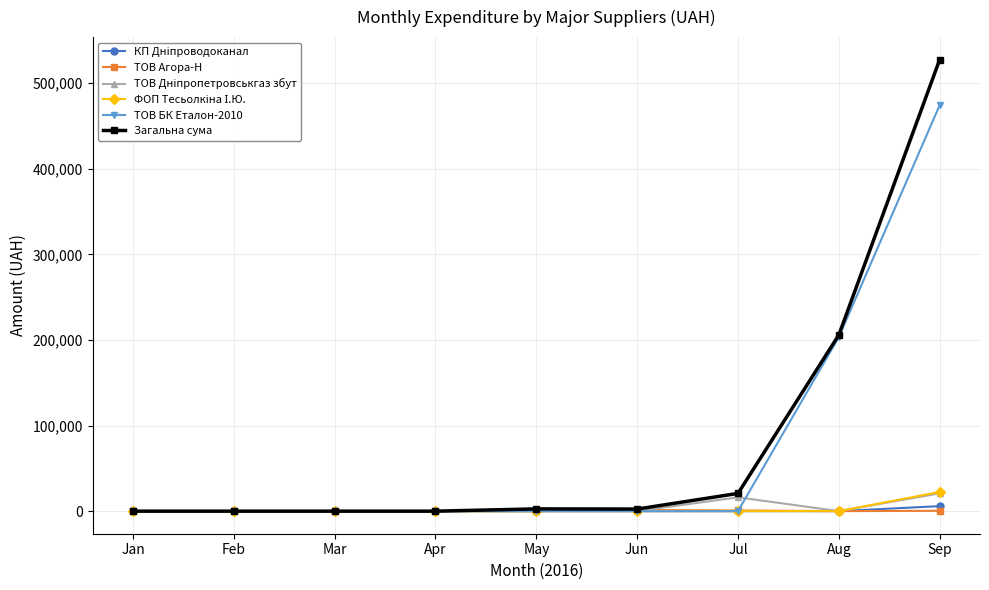

True or false: ТОВ Агора-Н has a value of 0.0 at Jan.

True